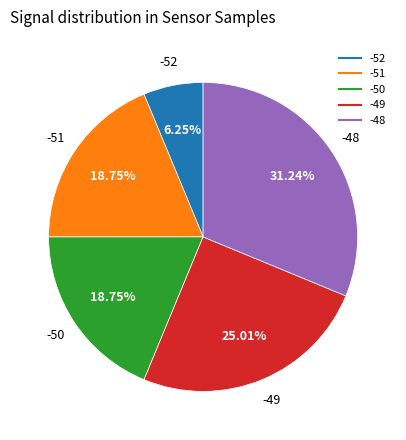

Does any single category account for the majority?

No